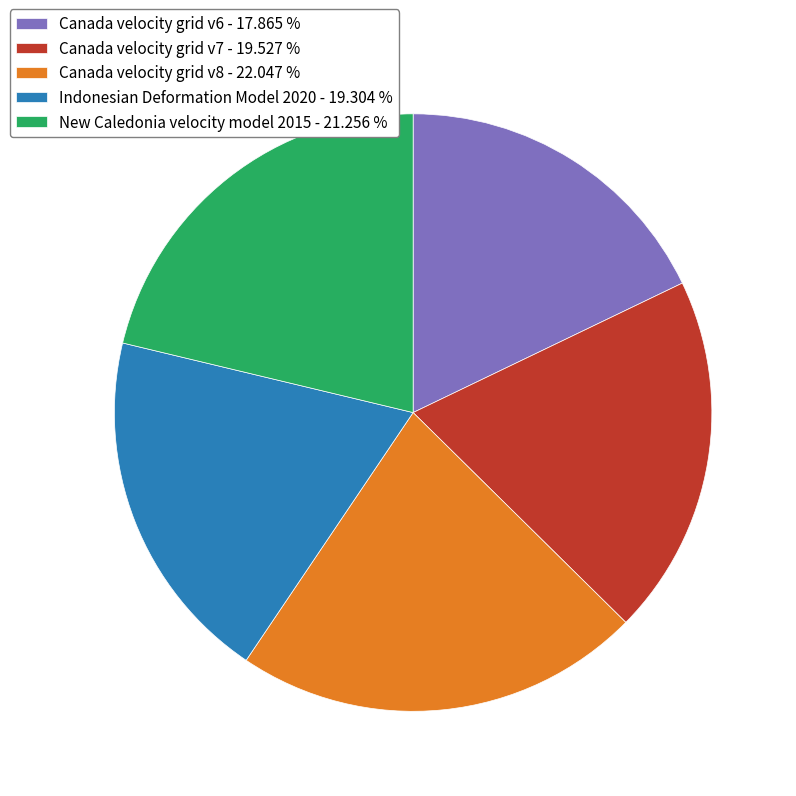

Between Indonesian Deformation Model 2020 and New Caledonia velocity model 2015, which is larger?

New Caledonia velocity model 2015